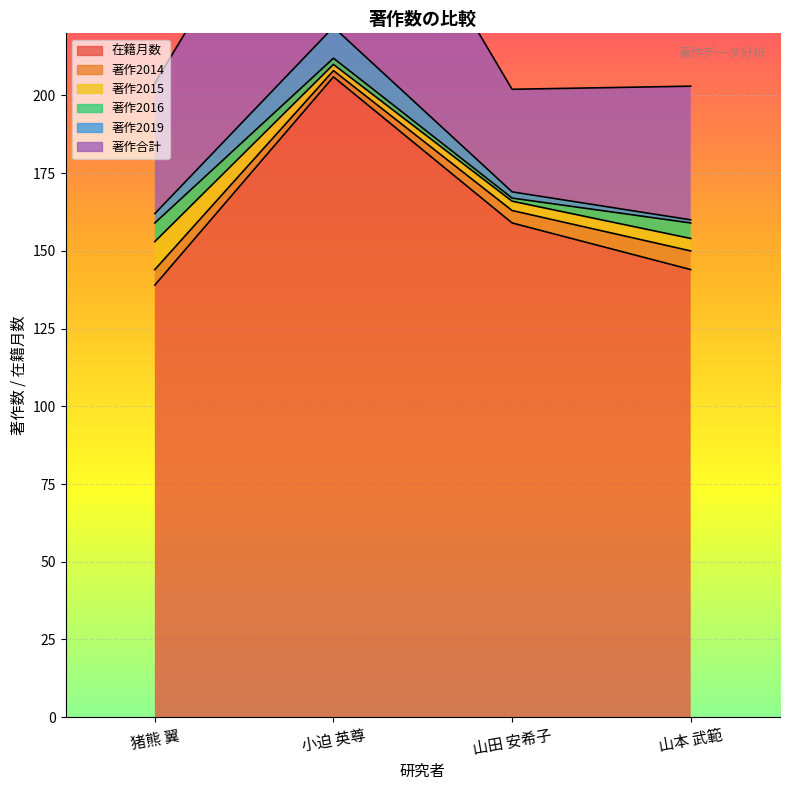

How many lines are shown in the chart?

6